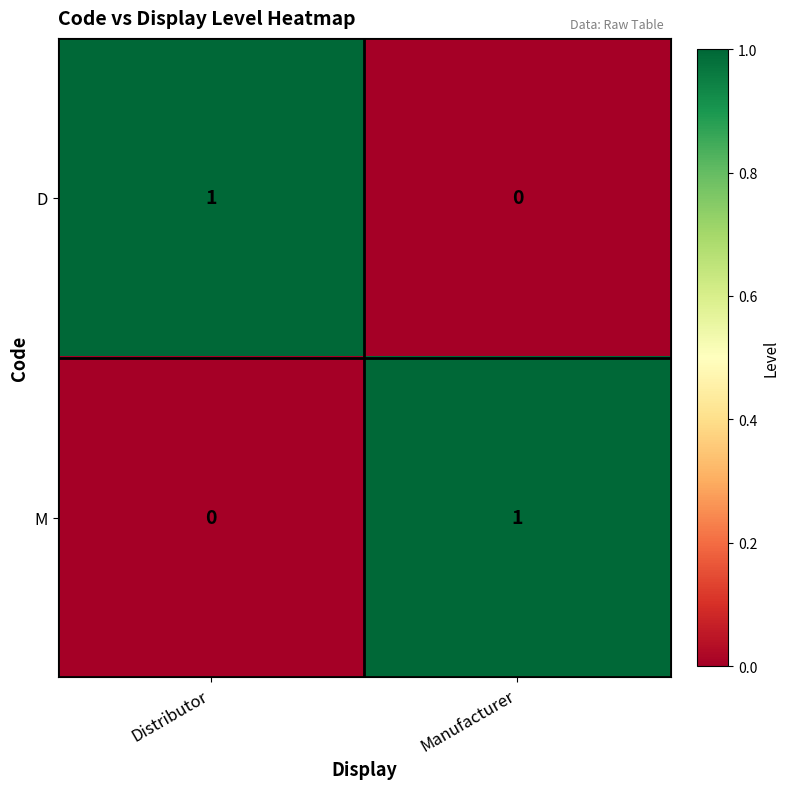

The M series shows 1 at Manufacturer. True or false?

True